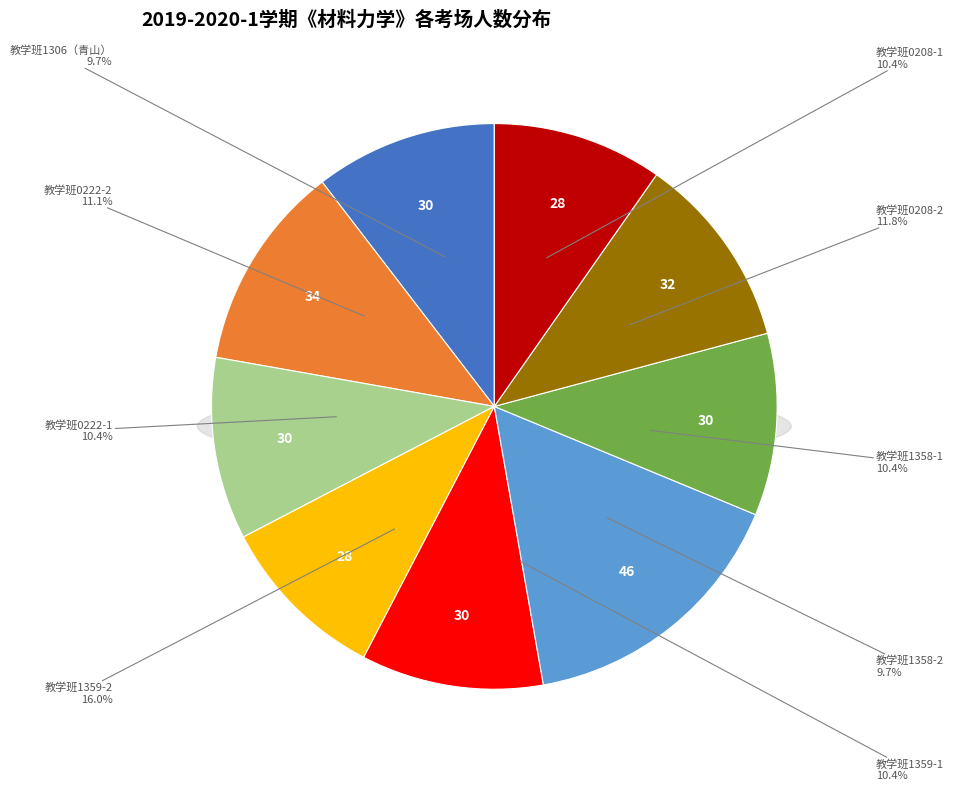

How many slices are in this pie chart?

9